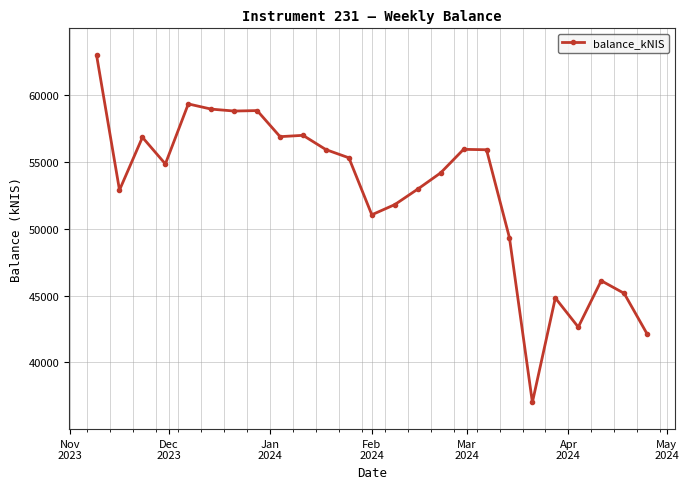

True or false: there are more than 2 points higher than both neighbors.

True